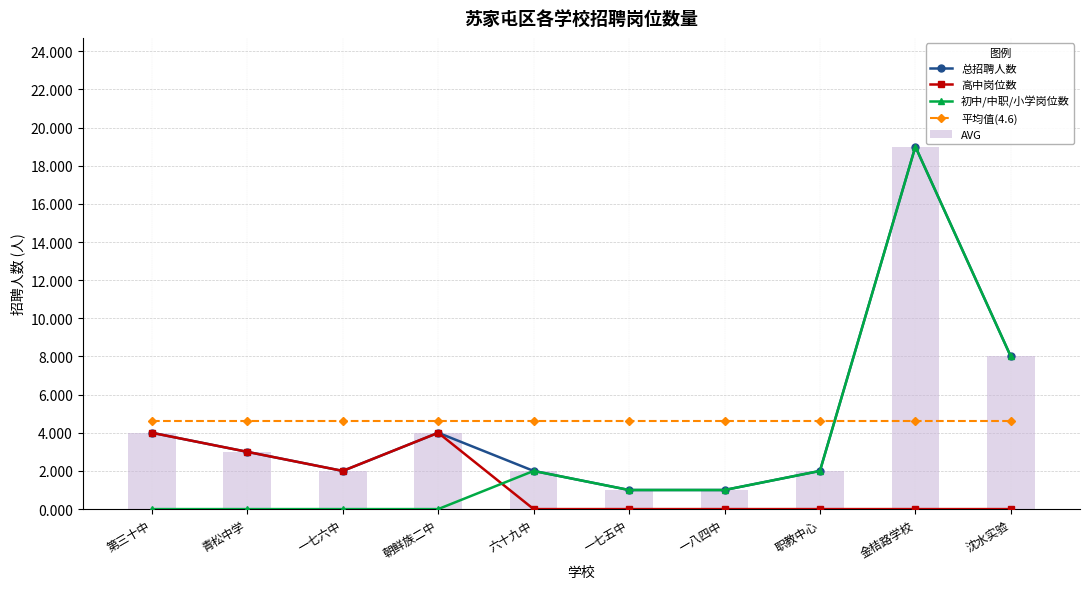

What is the label of the 10th bar from the right?

第三十中